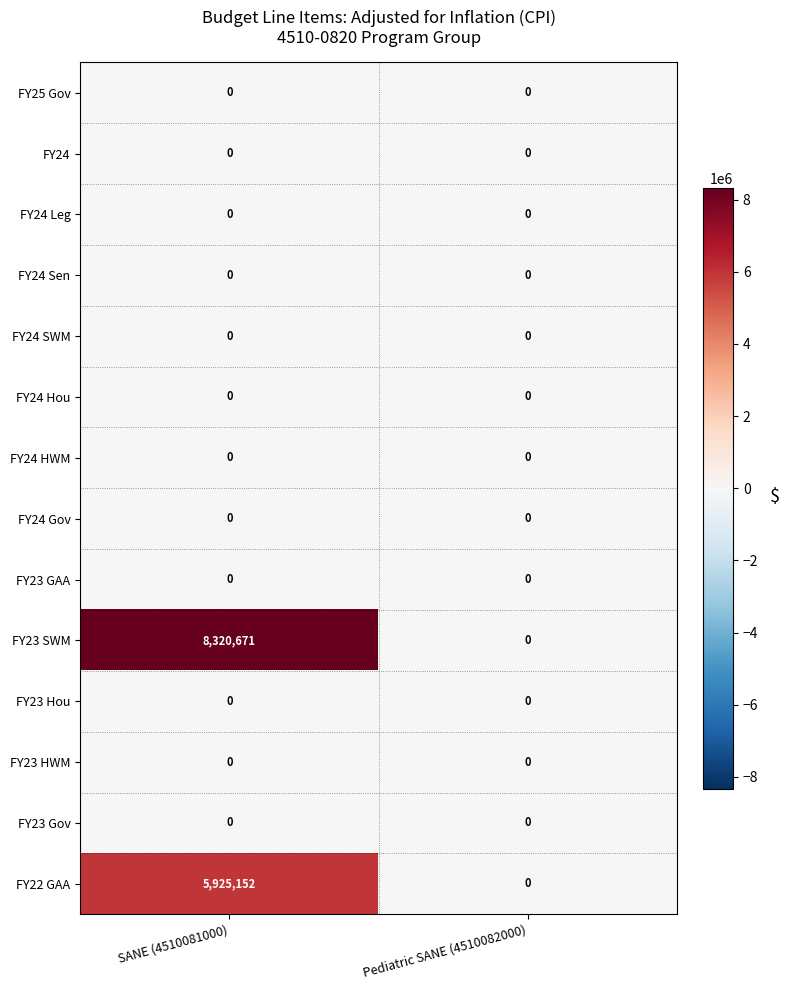

What is the maximum value shown in the chart?

8320671